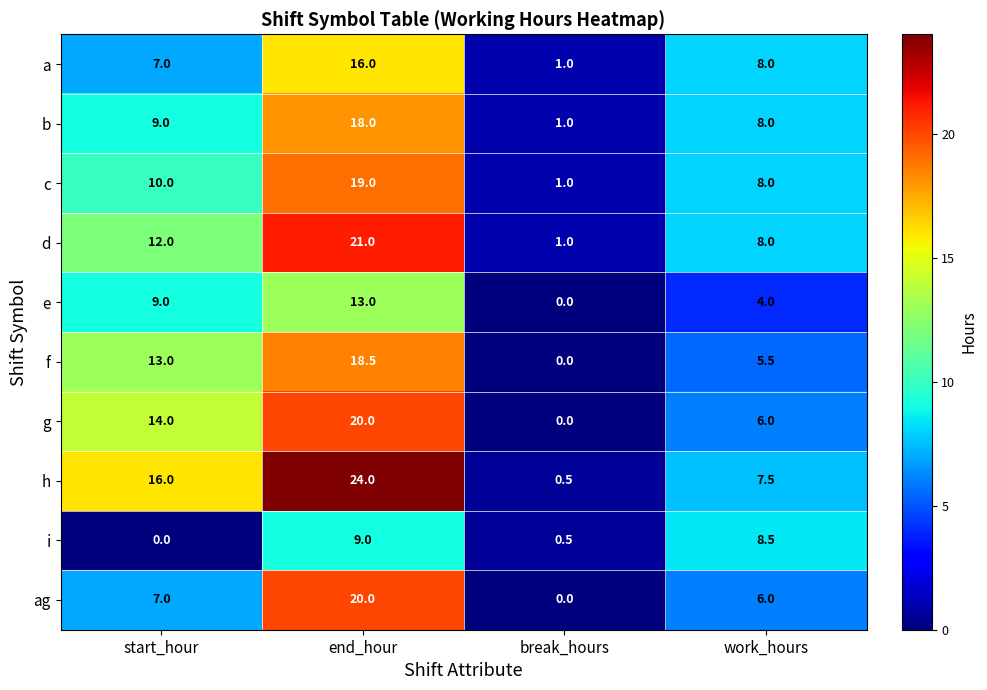

At which label is h closest to 12?

start_hour